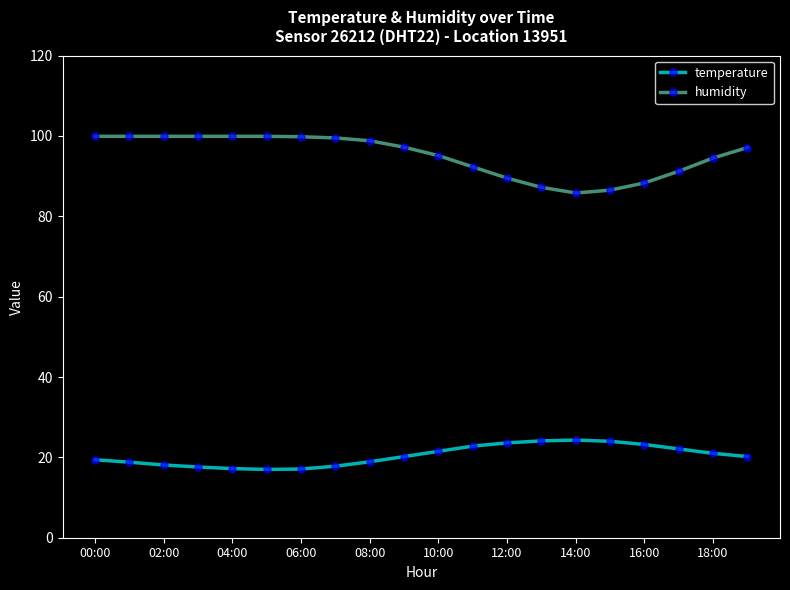

True or false: temperature and humidity intersect in this chart.

False